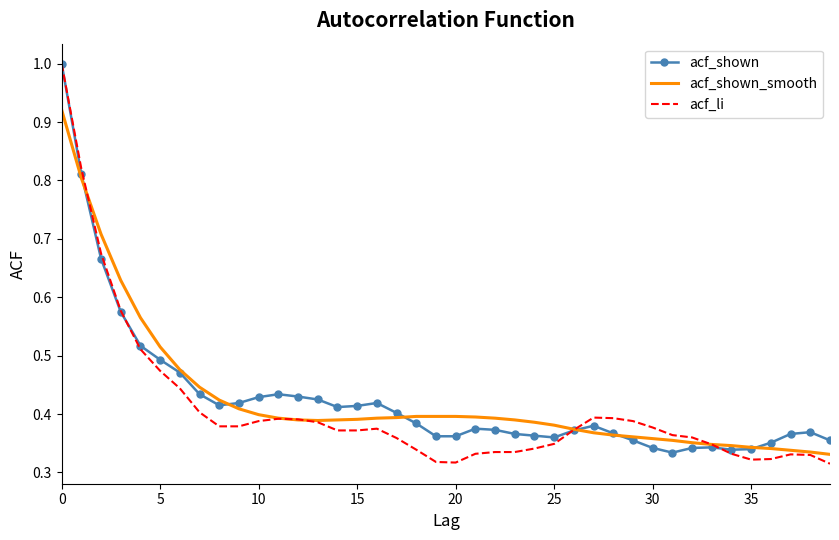

What is the greatest value displayed?

1.0